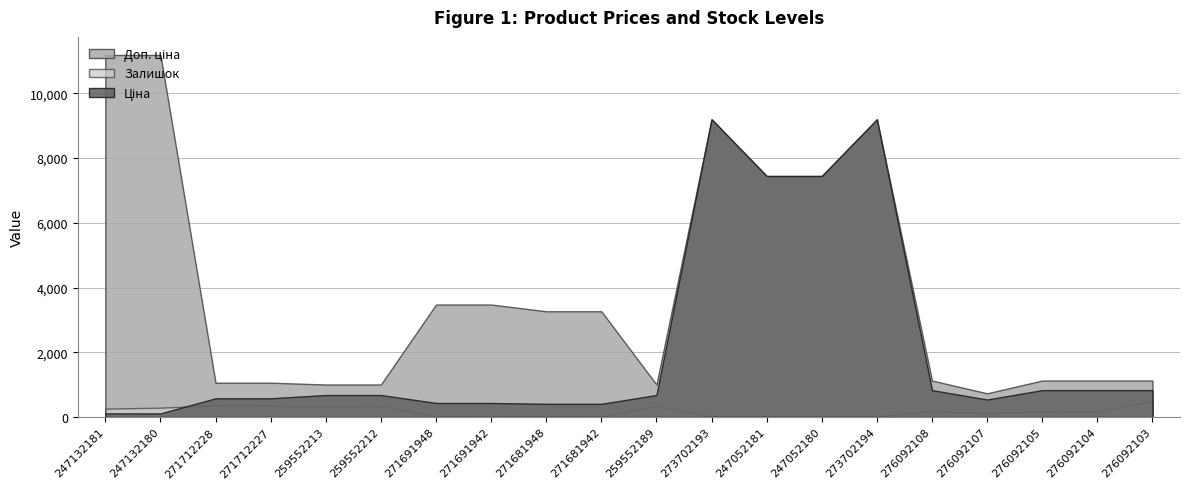

Which series changed the most between 247132180 and 273702194?

Ціна